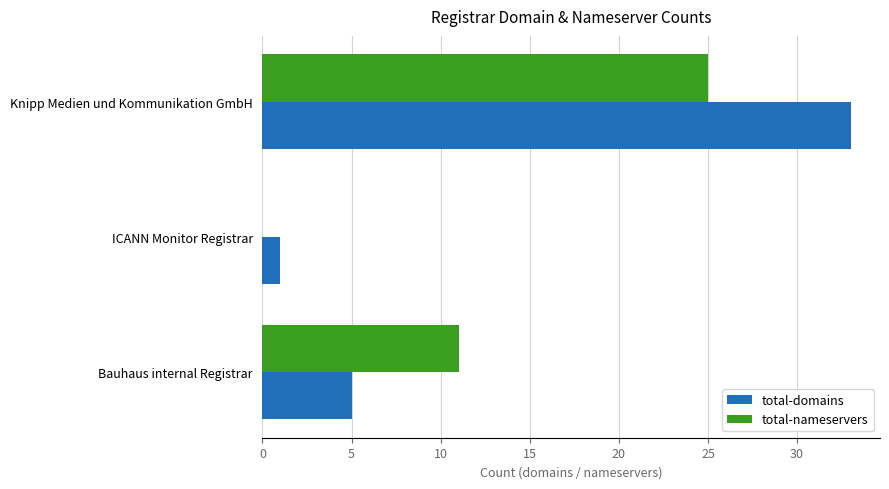

True or false: total-domains has a value of 5 at Bauhaus internal Registrar.

True